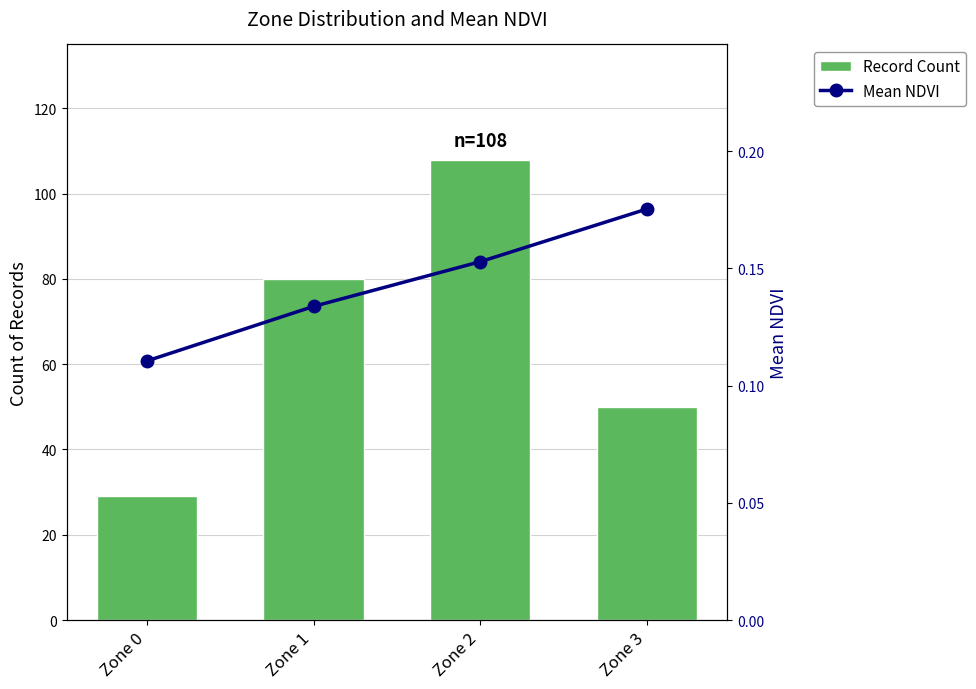

List the labels in order of Record Count value, largest first.

Zone 2, Zone 1, Zone 3, Zone 0